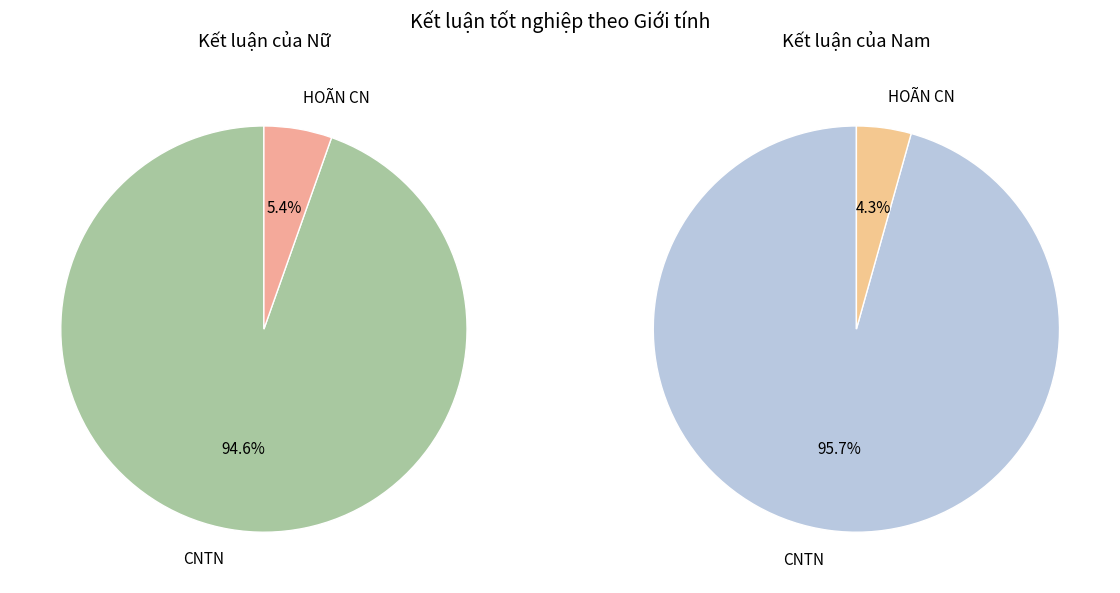

To the nearest percent, what is the average slice percentage?

50%